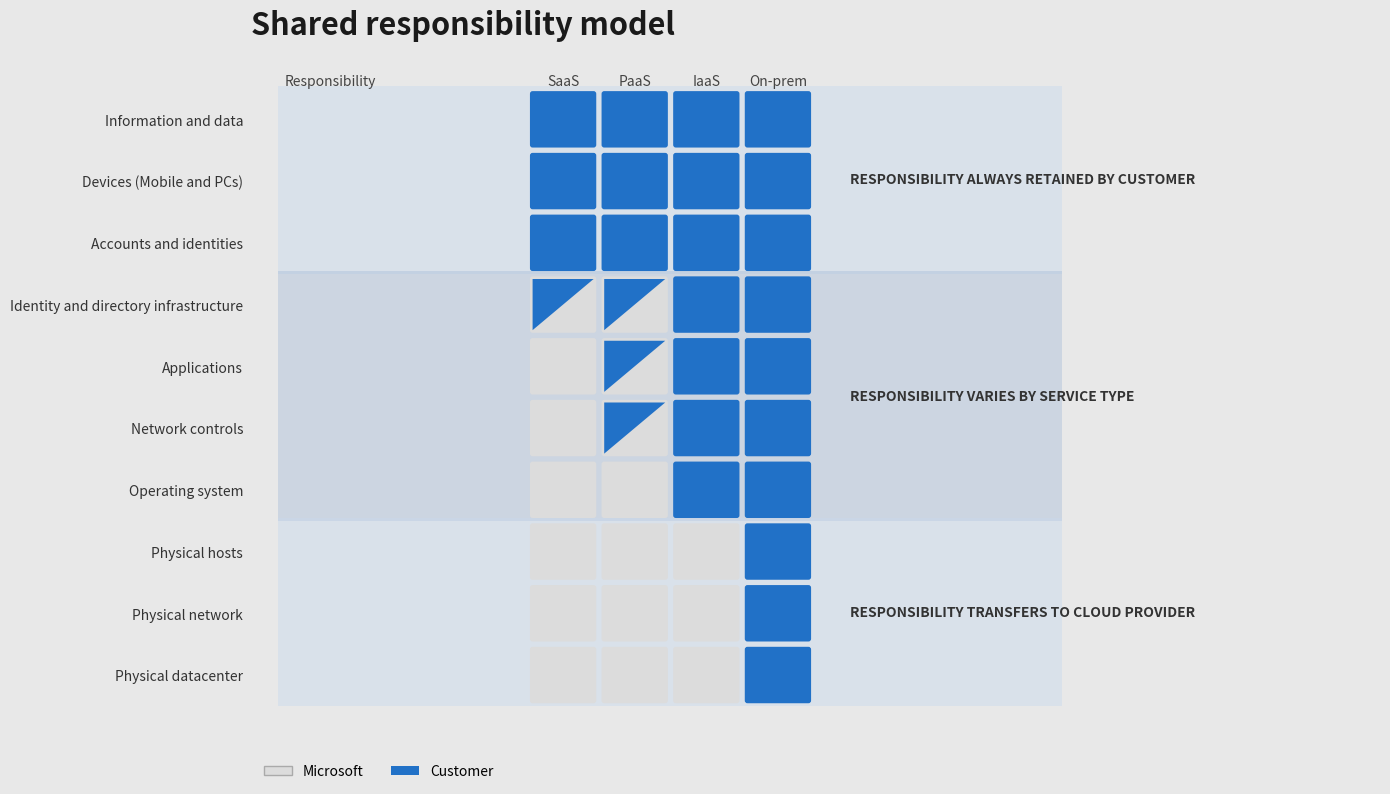

How many values in Operating system are above zero?

2